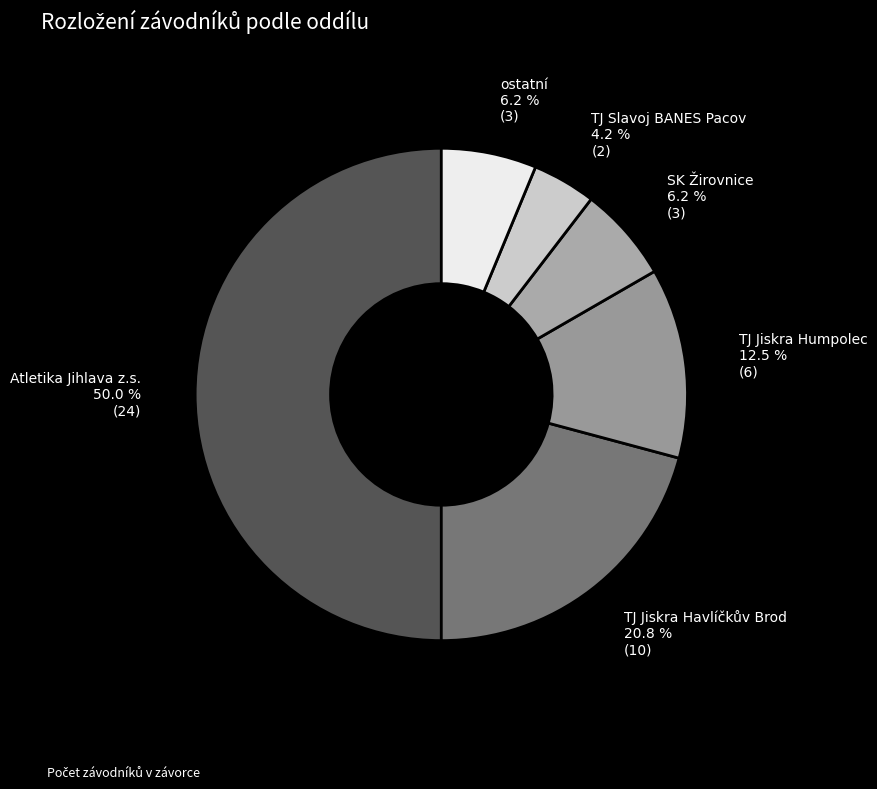

How many segments does this pie chart have?

6